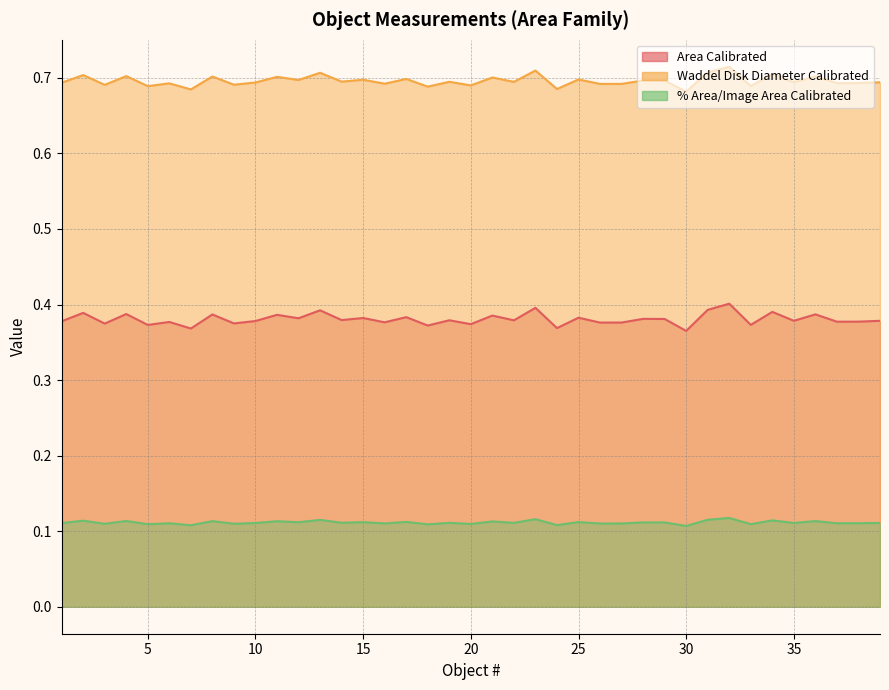

True or false: Area Calibrated and Waddel Disk Diameter Calibrated cross at least once.

False